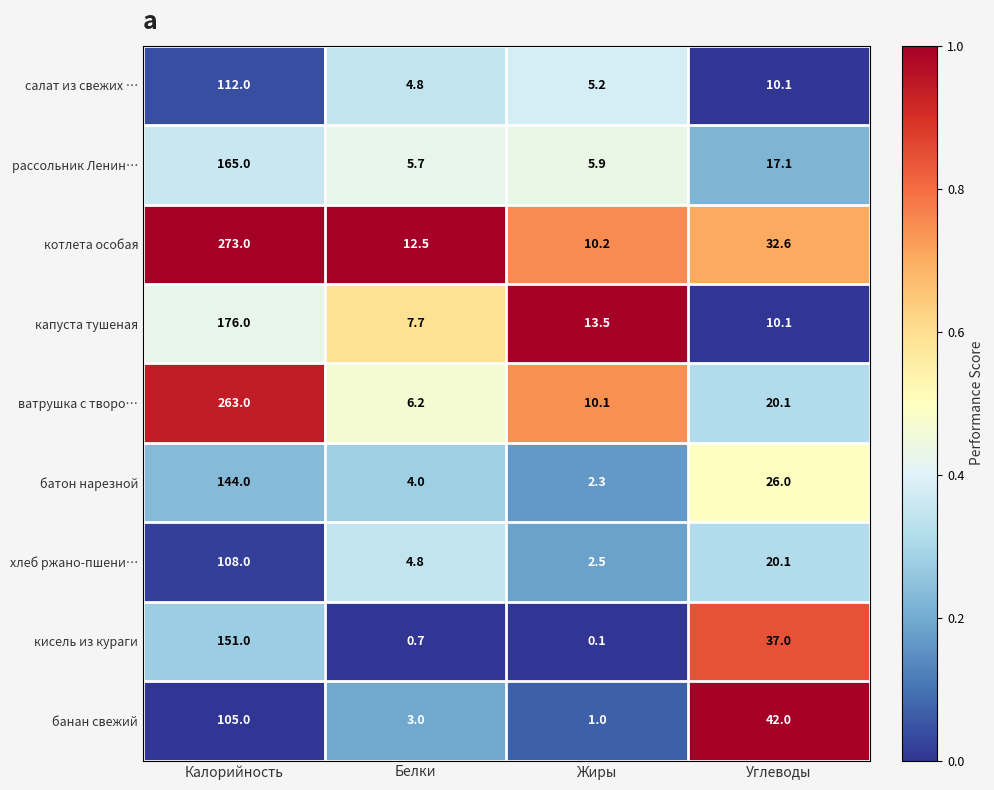

What is the approximate value of батон нарезной at Углеводы?

26.0